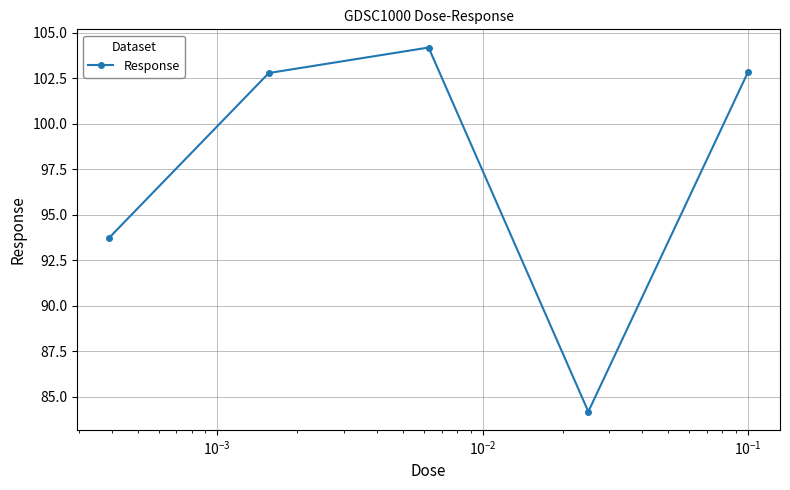

How many data points are less than 102?

2